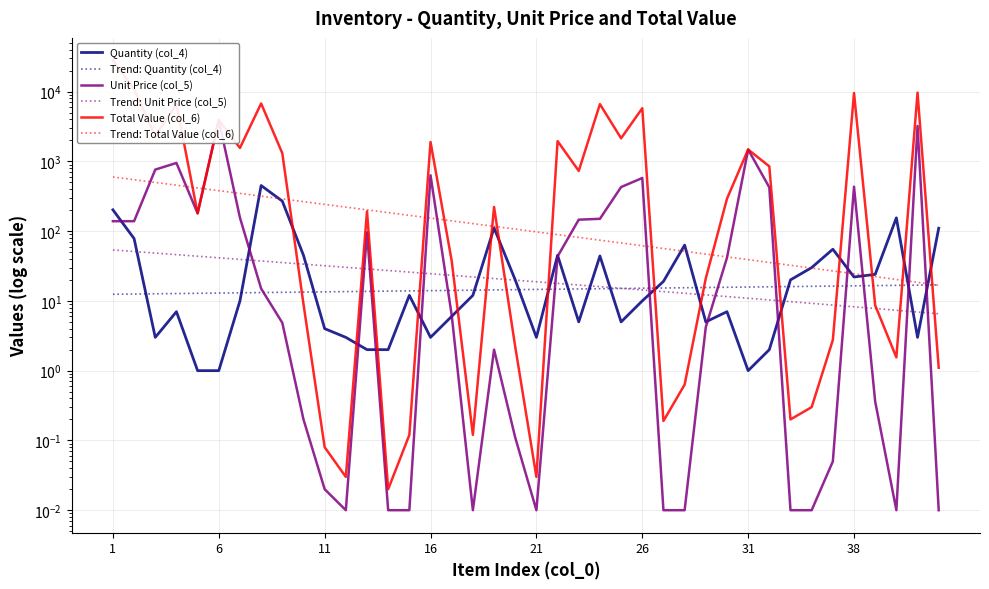

What are all the series names shown in the legend?

Quantity (col_4), Trend: Quantity (col_4), Unit Price (col_5), Trend: Unit Price (col_5), Total Value (col_6), Trend: Total Value (col_6)